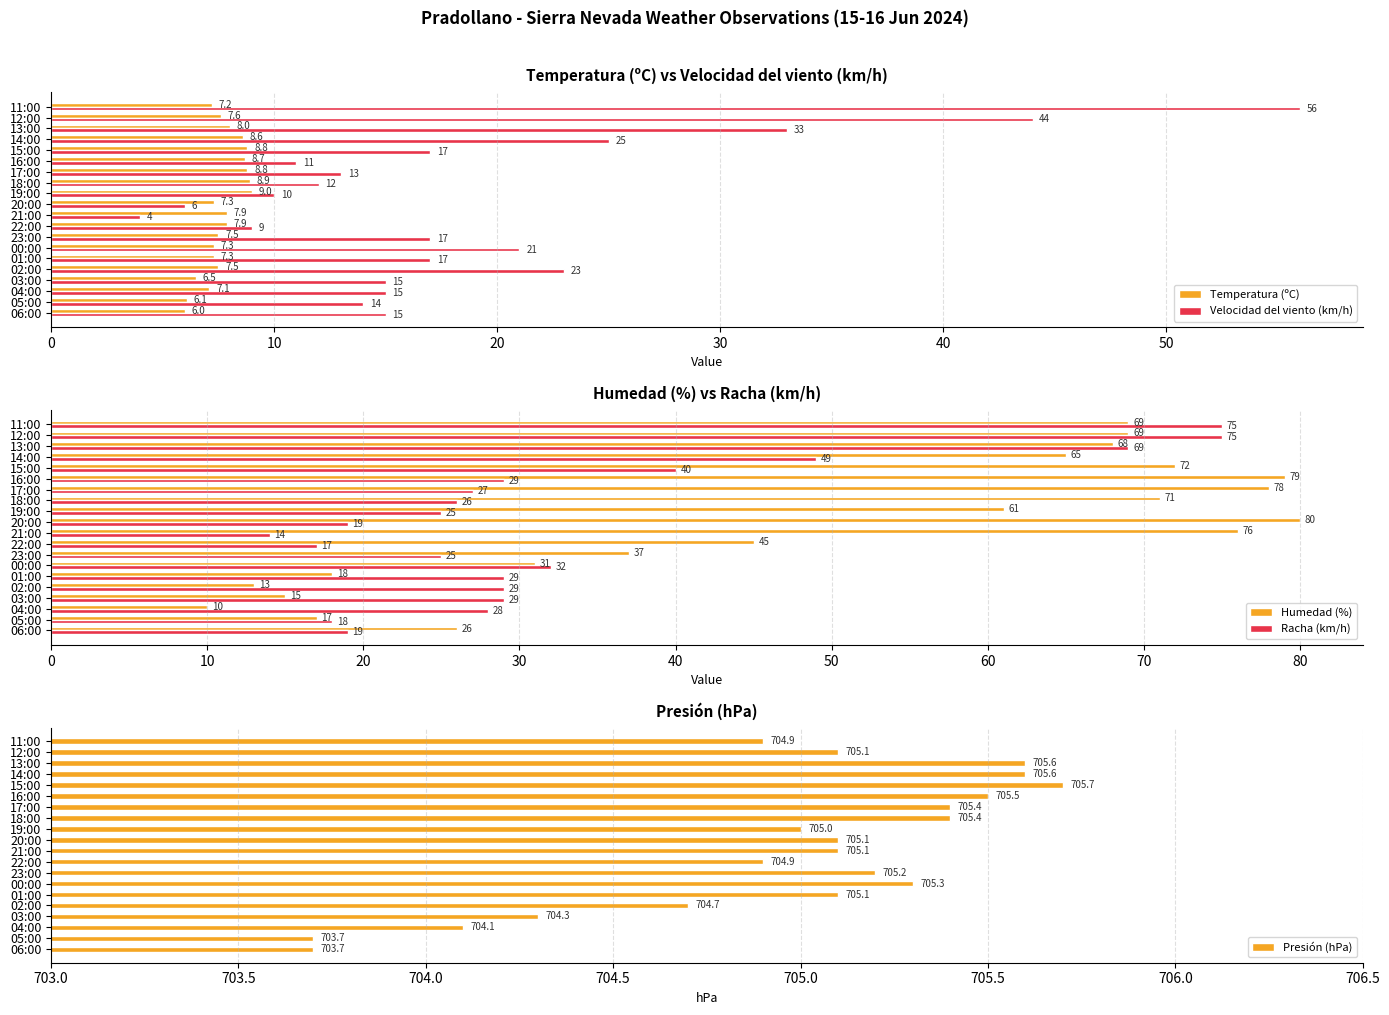

At which label is Racha (km/h) closest to 44?

15:00